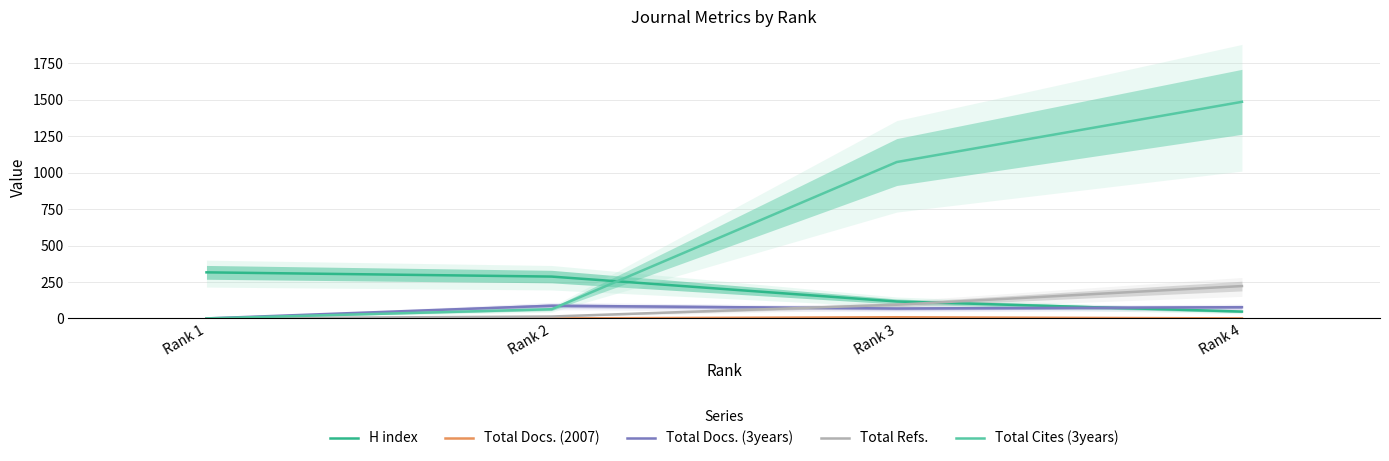

Reading right to left, transcribe all the data shown in this chart.

H index: 47	116	287	316
Total Docs. (2007): 0	8	0	0
Total Docs. (3years): 77	68	87	0
Total Refs.: 222	94	13	0
Total Cites (3years): 1486	1073	63	0